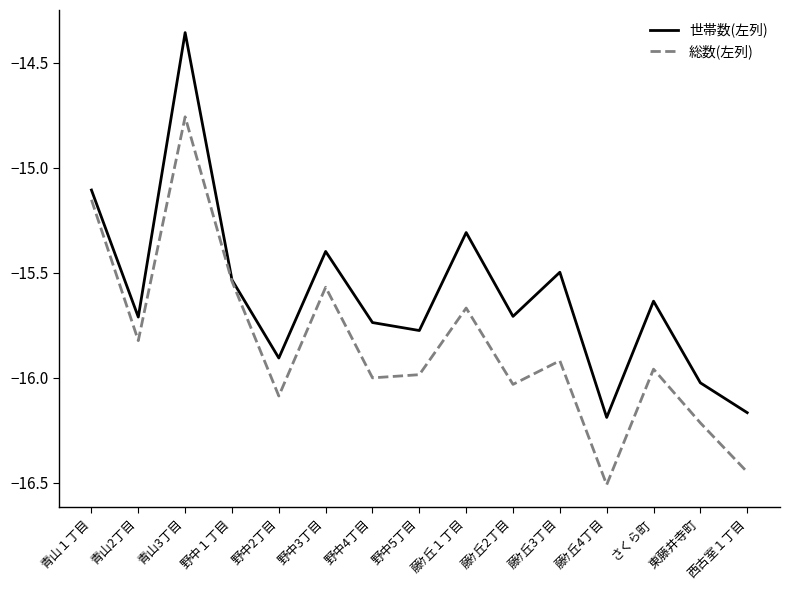

In 世帯数(左列), how many points are higher than both neighbors (excluding endpoints)?

5